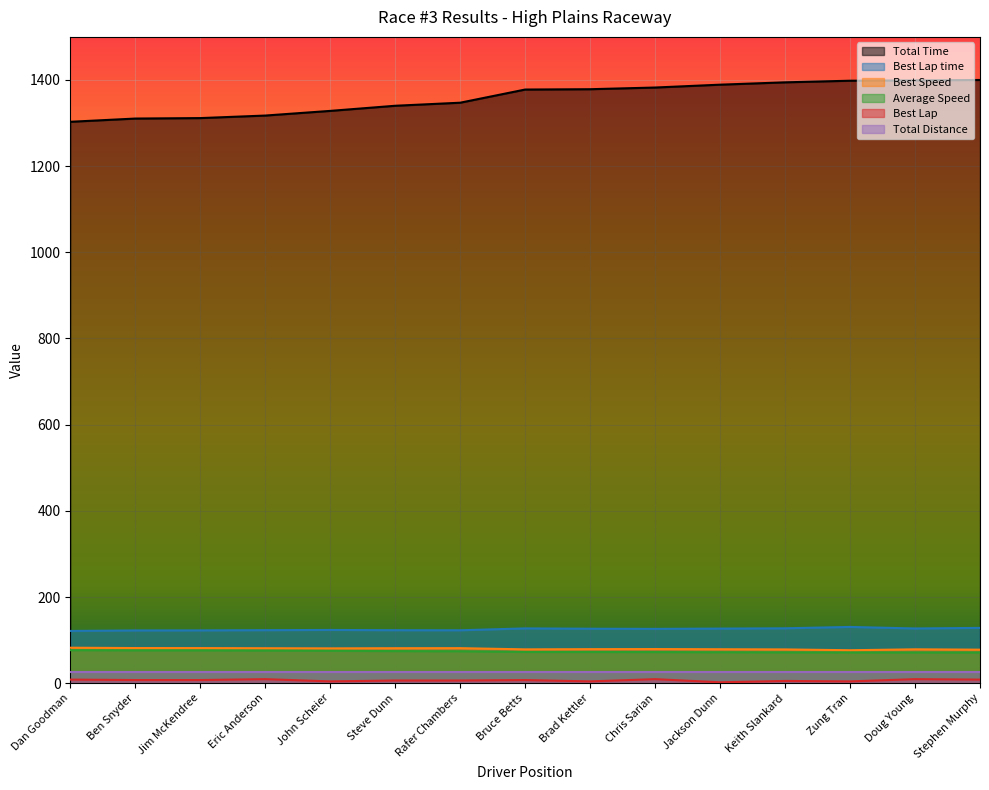

What is the minimum value for Best Lap time?

121.3